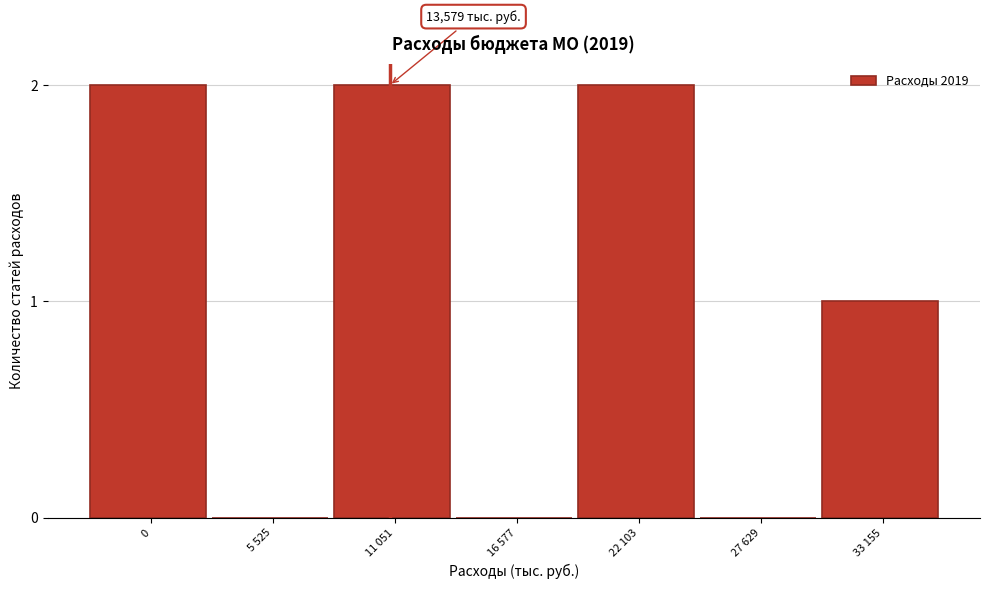

Reading right to left, list all the values displayed in this chart.

33 155=1	27 629=0	22 103=2	16 577=0	11 051=2	5 525=0	0=2